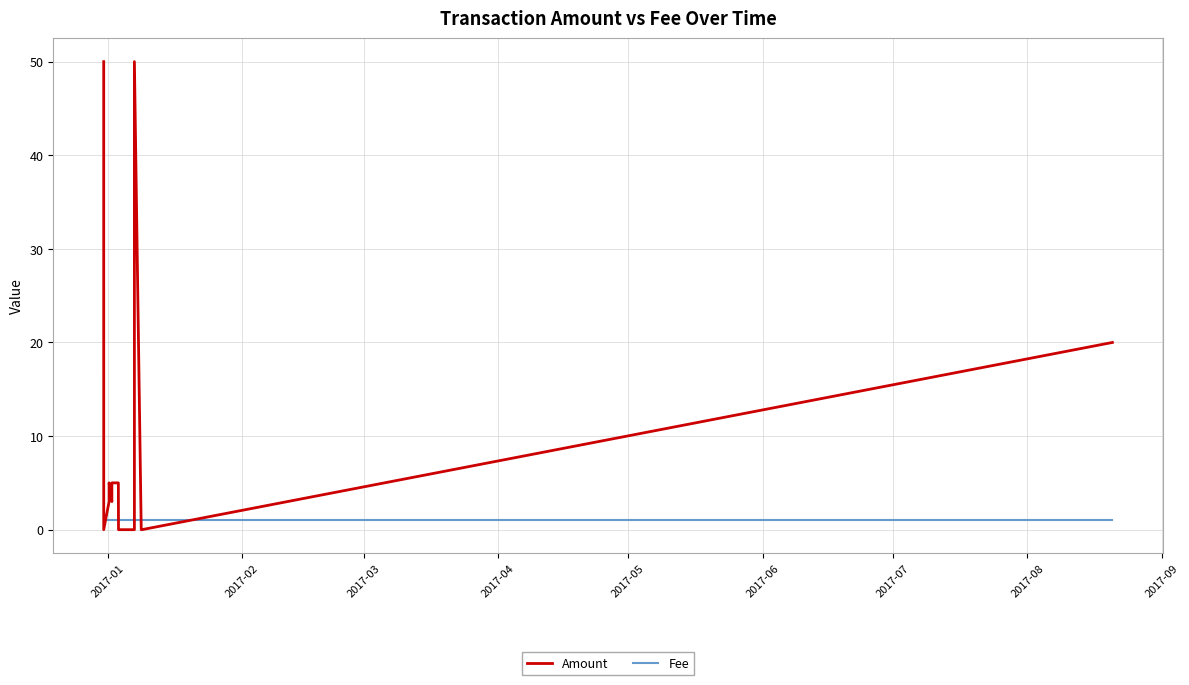

Which series changed the most between 2017-03 and 2017-05?

Amount